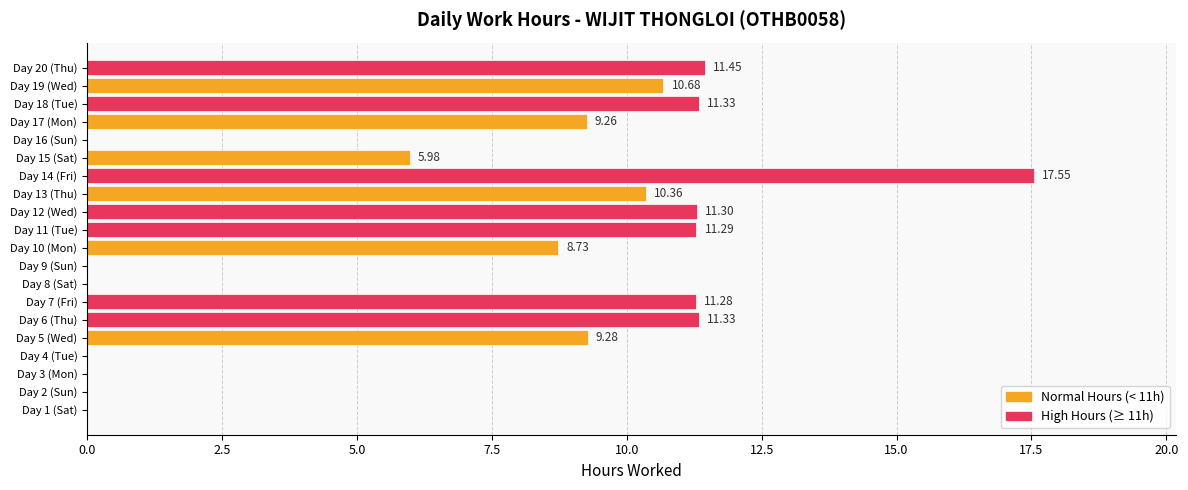

What is the change in value from Day 11 (Tue) to Day 20 (Thu)?

+0.2